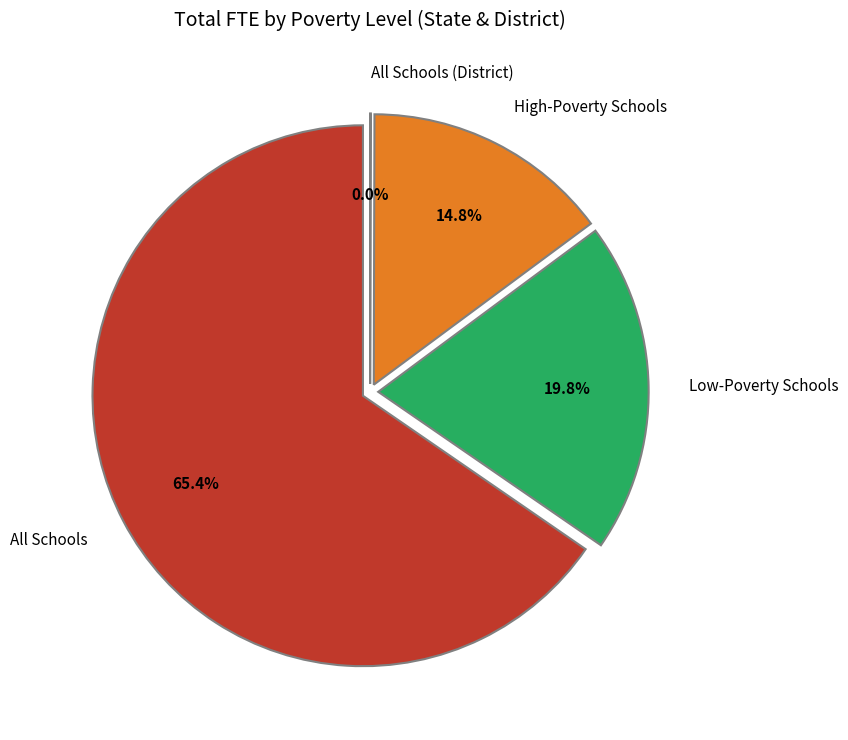

Which slice is the largest?

All Schools